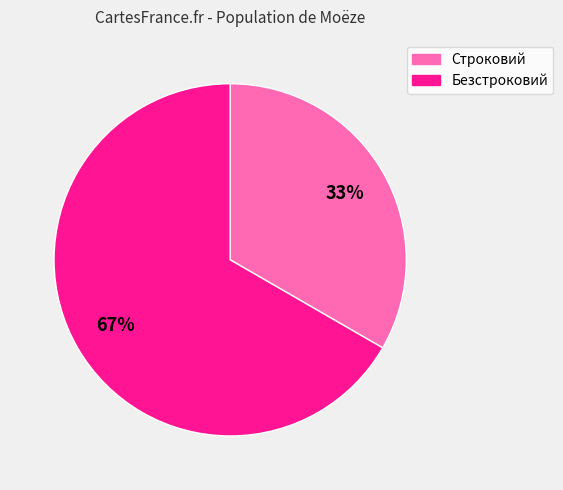

Which category accounts for the majority?

Безстроковий